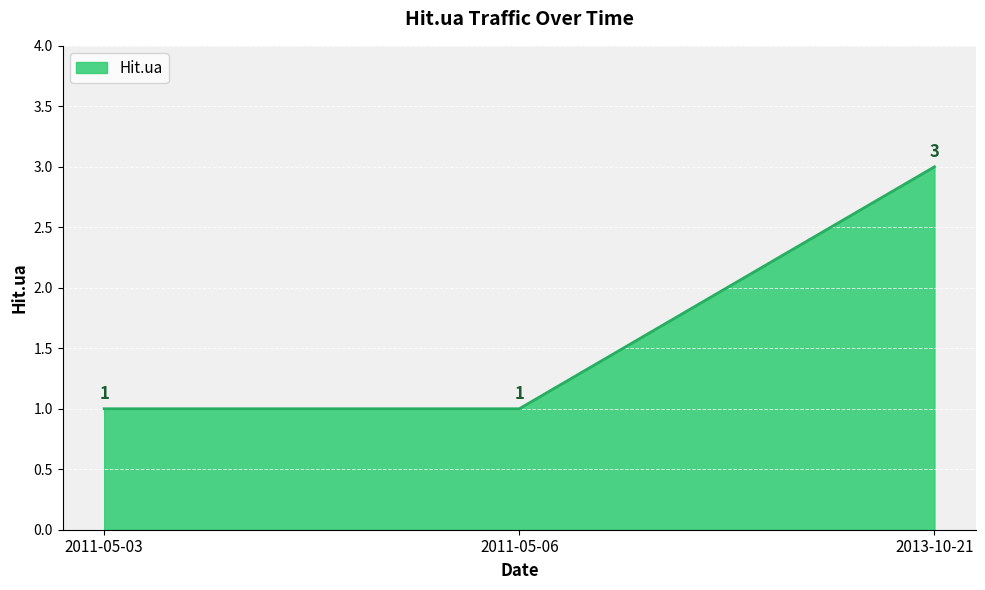

What is the difference between the values at 2013-10-21 and 2011-05-06?

2